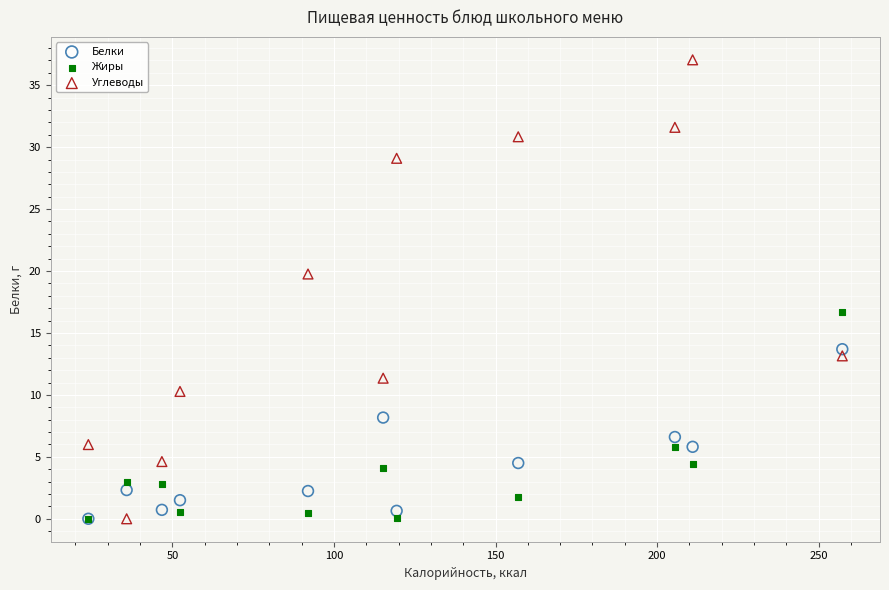

Which series has the largest Y range (max minus min)?

Углеводы